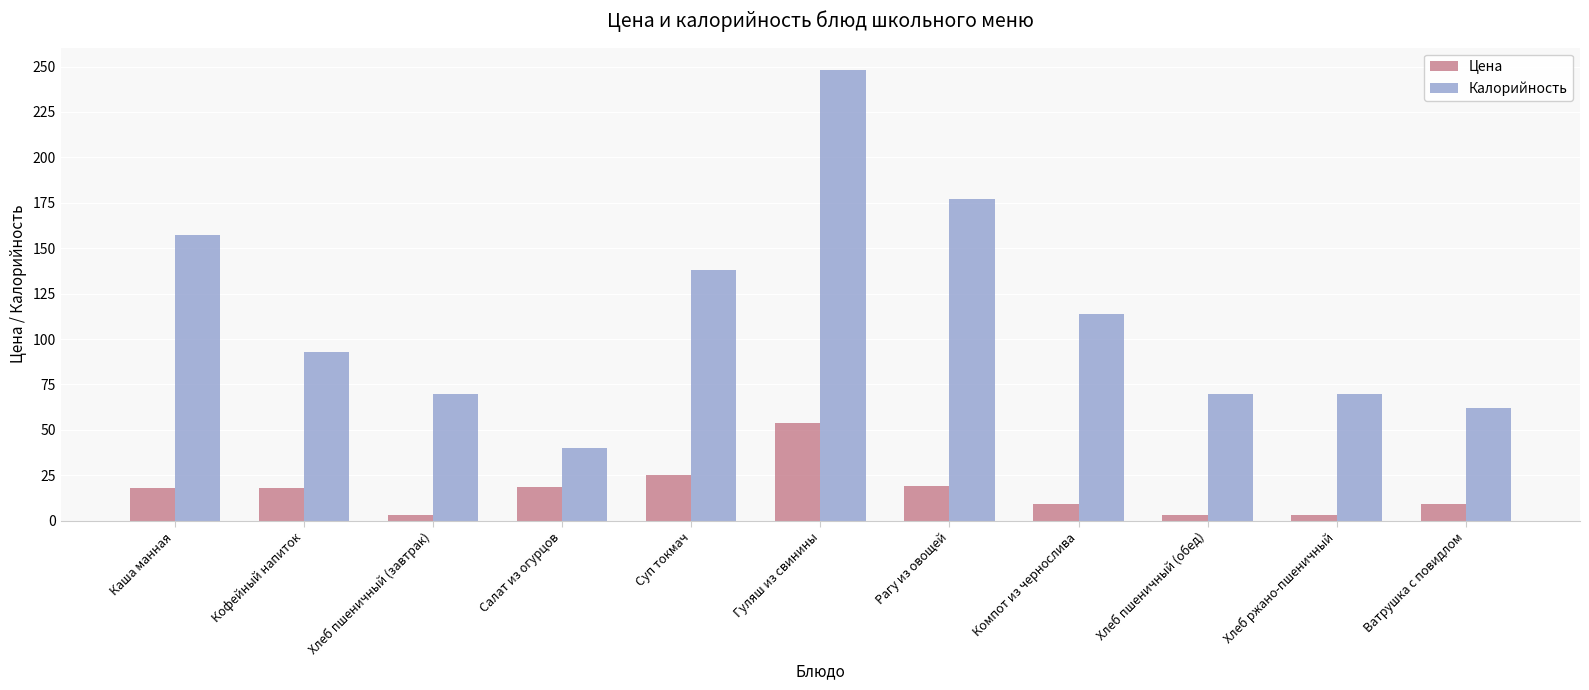

How many values in the Калорийность series are below 93?

5